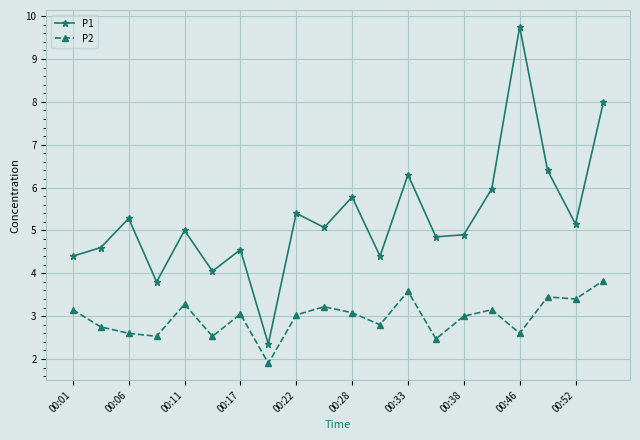

How many interior local valleys does the P1 series have?

7